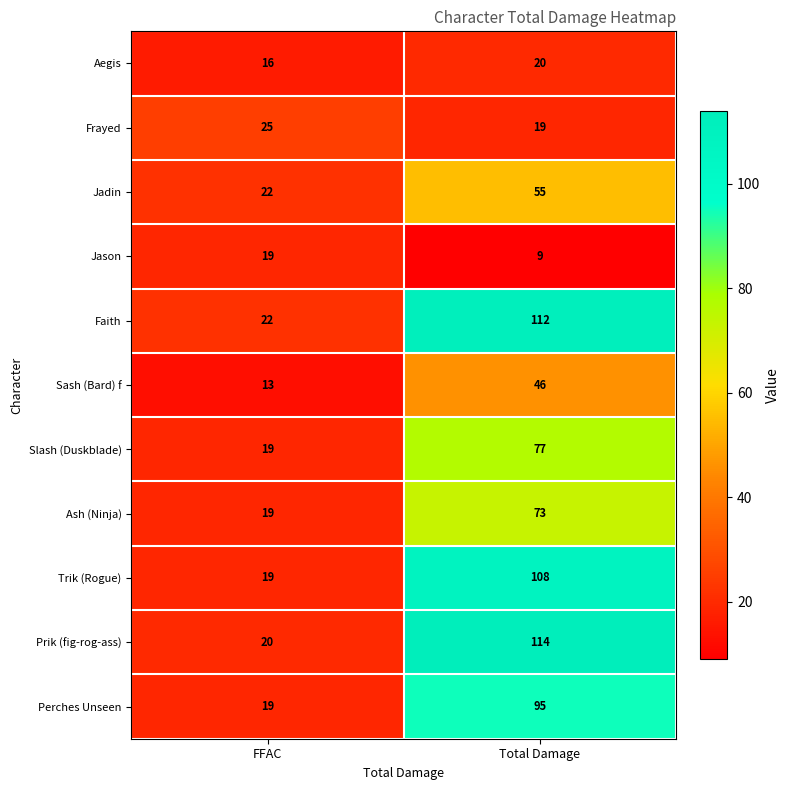

Reading left to right, transcribe all the data shown in this chart.

Aegis: 16	20
Frayed: 25	19
Jadin: 22	55
Jason: 19	9
Faith: 22	112
Sash (Bard) f: 13	46
Slash (Duskblade): 19	77
Ash (Ninja): 19	73
Trik (Rogue): 19	108
Prik (fig-rog-ass): 20	114
Perches Unseen: 19	95